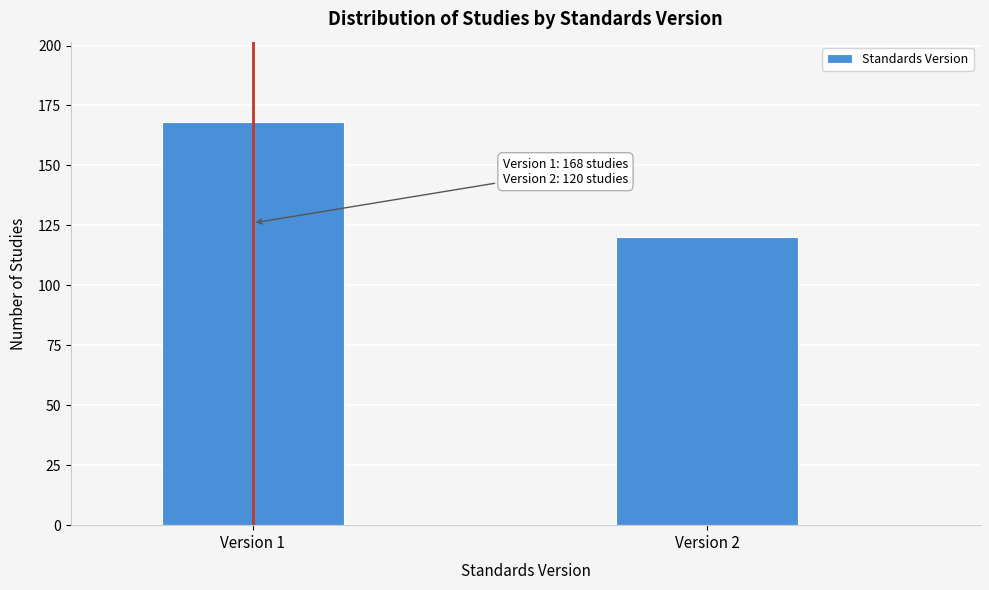

Reading left to right, what are all the values shown in this chart?

Version 1=168	Version 2=120